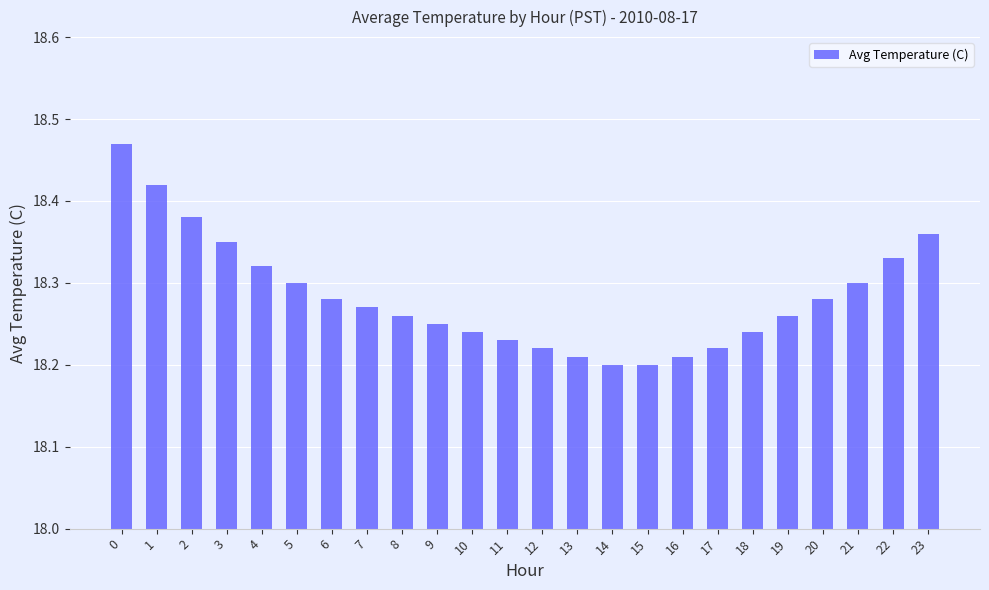

True or false: the data shows 30.7 at 9.

False